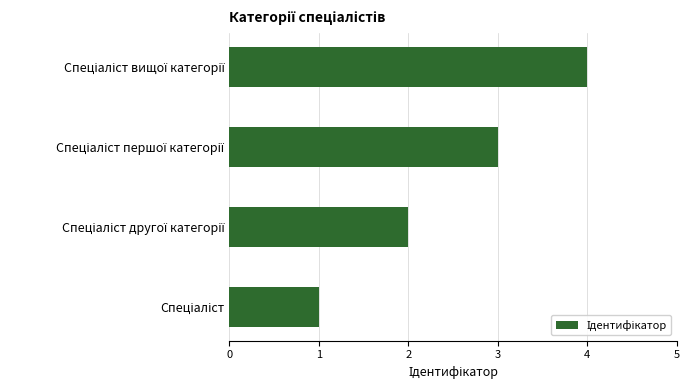

What is the sum of all values?

10